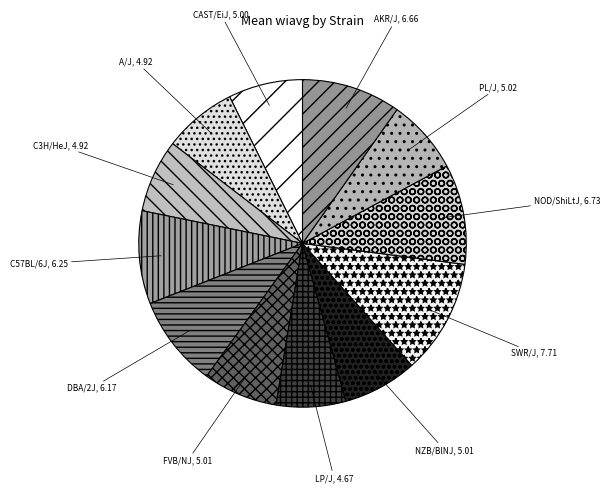

Is AKR/J the majority of the pie?

No